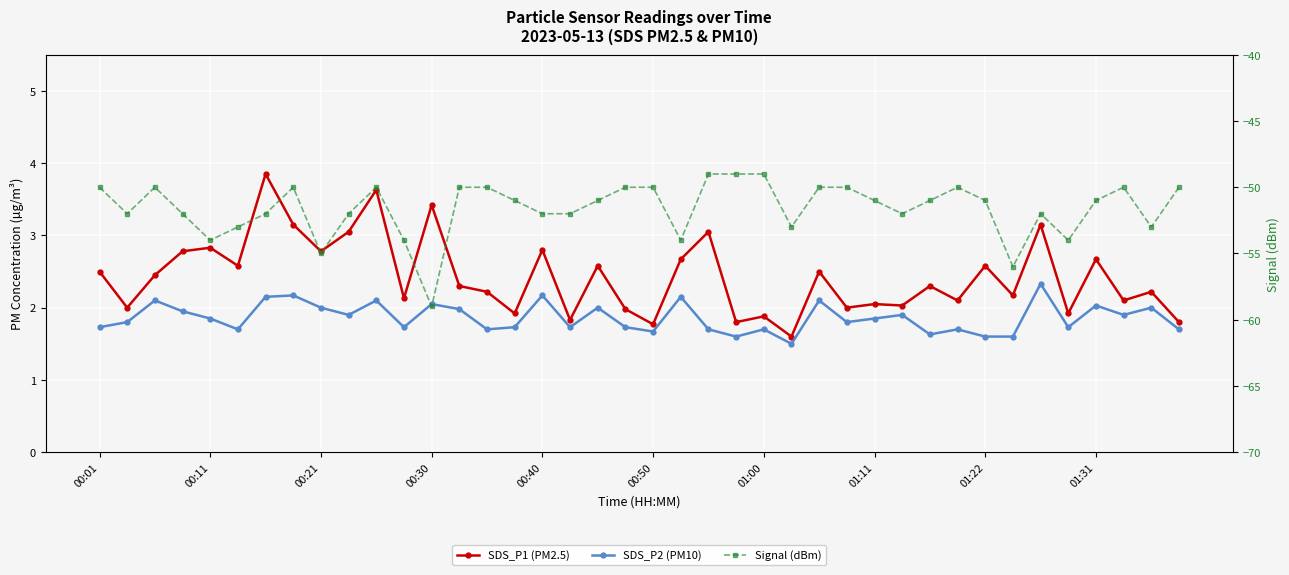

Which series changed the most between 00:50 and 12?

Signal (dBm)